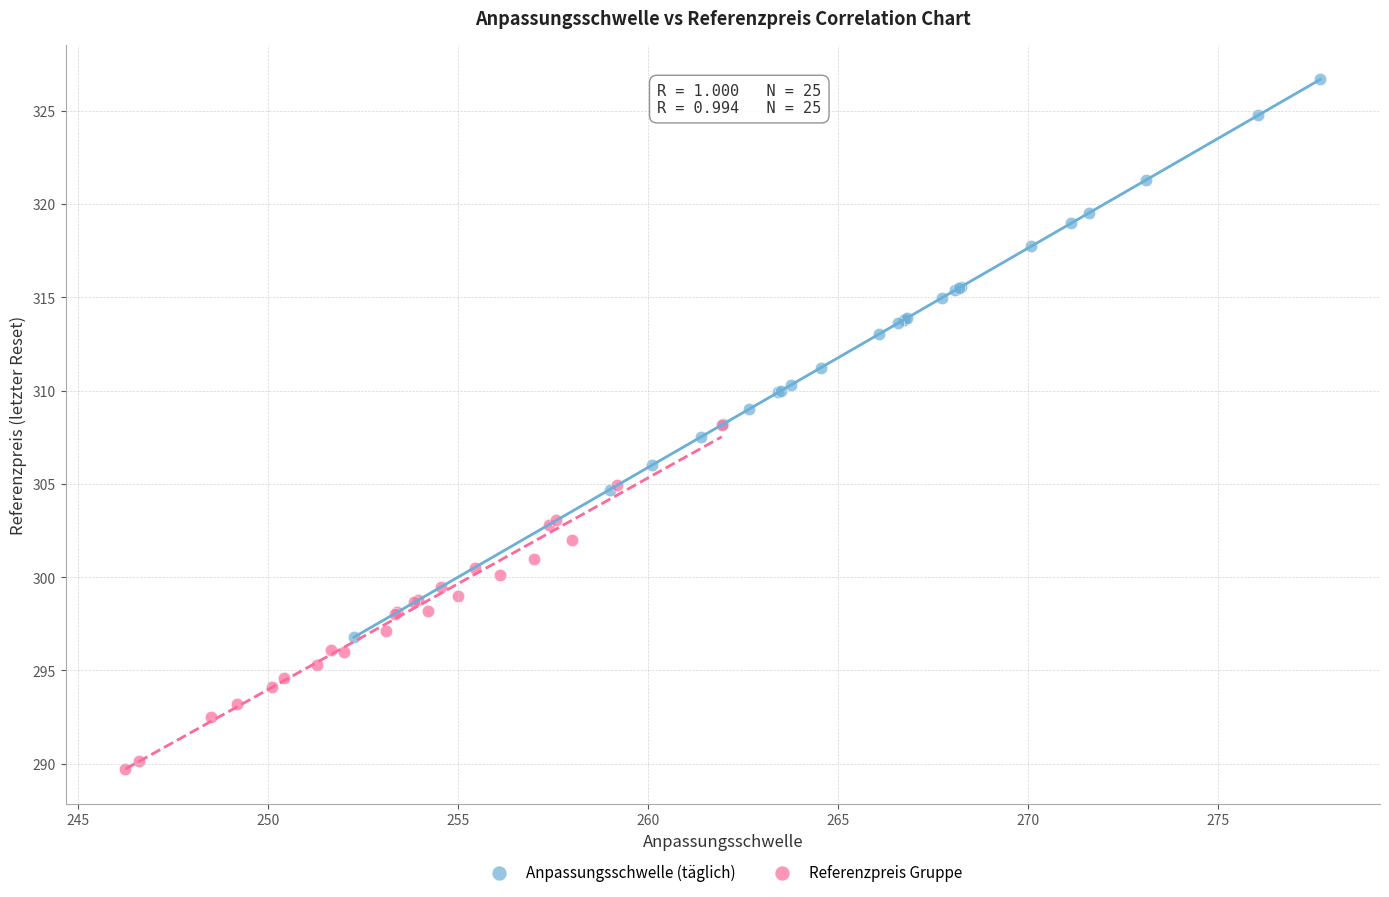

Which series reaches the minimum Y coordinate?

Referenzpreis Gruppe